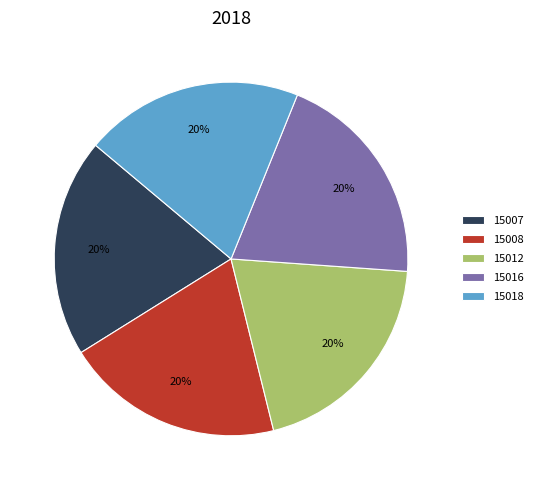

How many segments does this pie chart have?

5